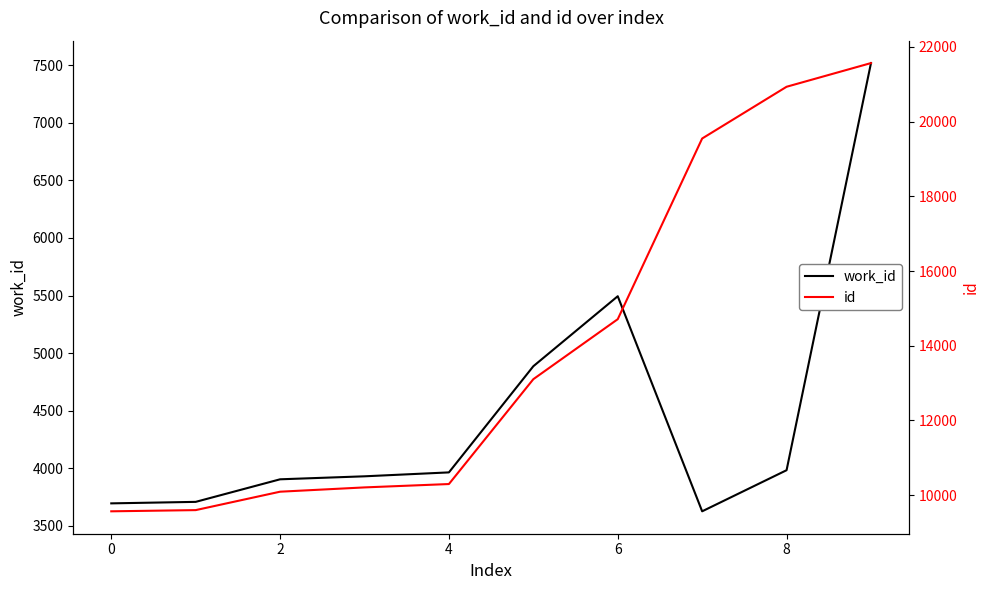

What is the minimum value for work_id?

3626